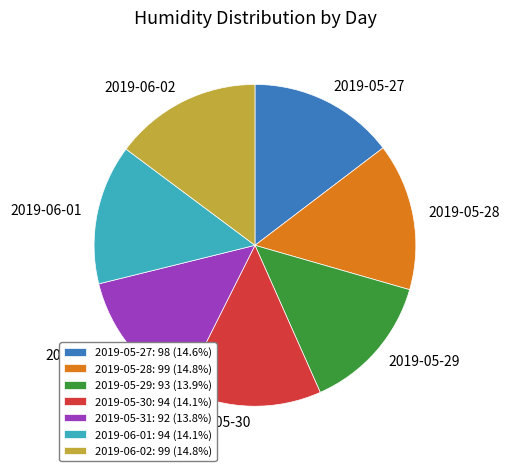

Do 2019-05-31: 92 (13.8%) and 2019-06-02: 99 (14.8%) together represent more than half of the pie?

No